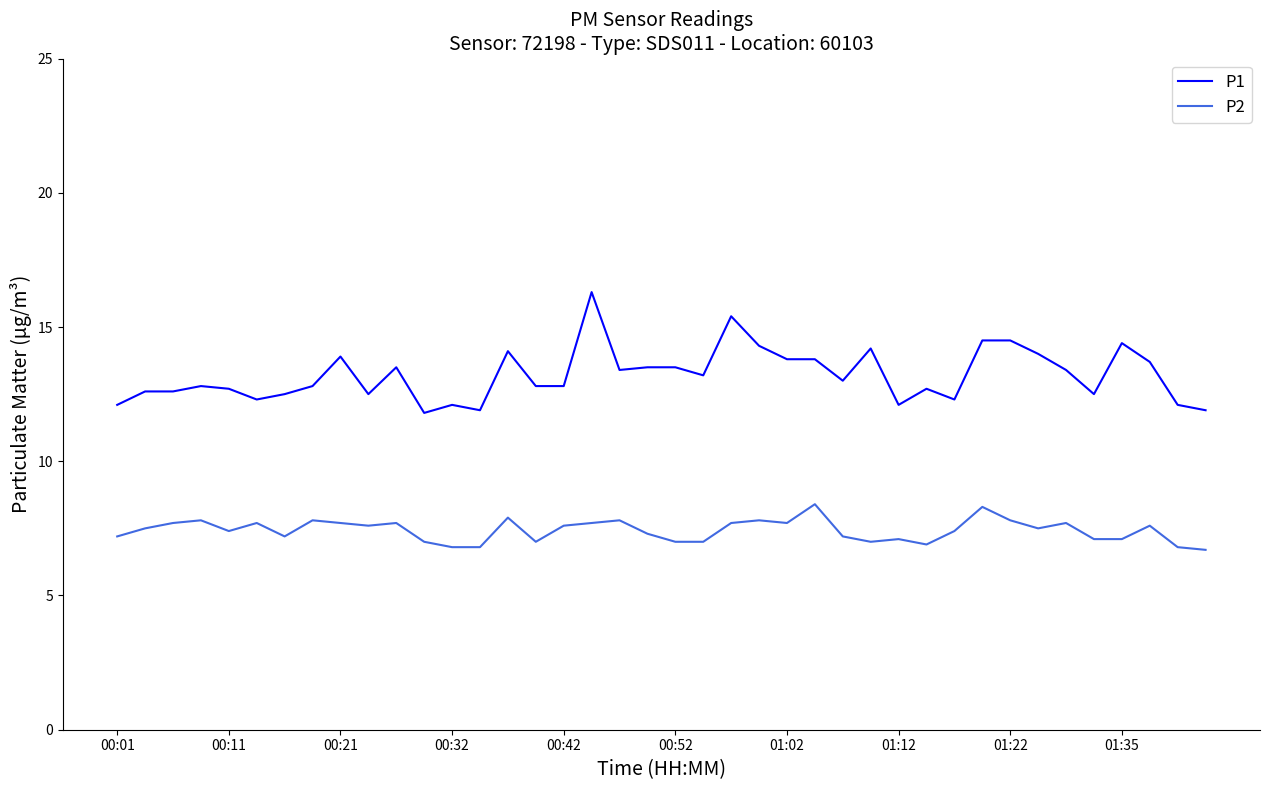

What is the difference between the maximum and minimum values in the P2 series?

1.7